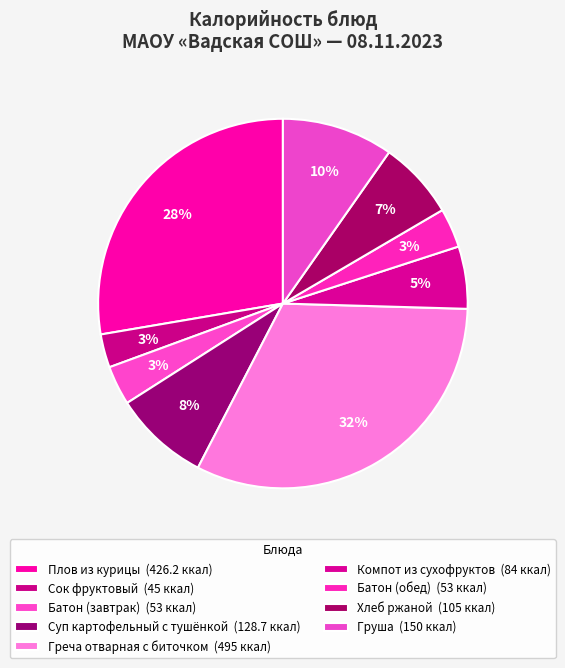

Rank the categories by value from lowest to highest.

Сок фруктовый, Батон (завтрак), Батон (обед), Компот из сухофруктов, Хлеб ржаной, Суп картофельный с тушёнкой, Груша, Плов из курицы, Греча отварная с биточком